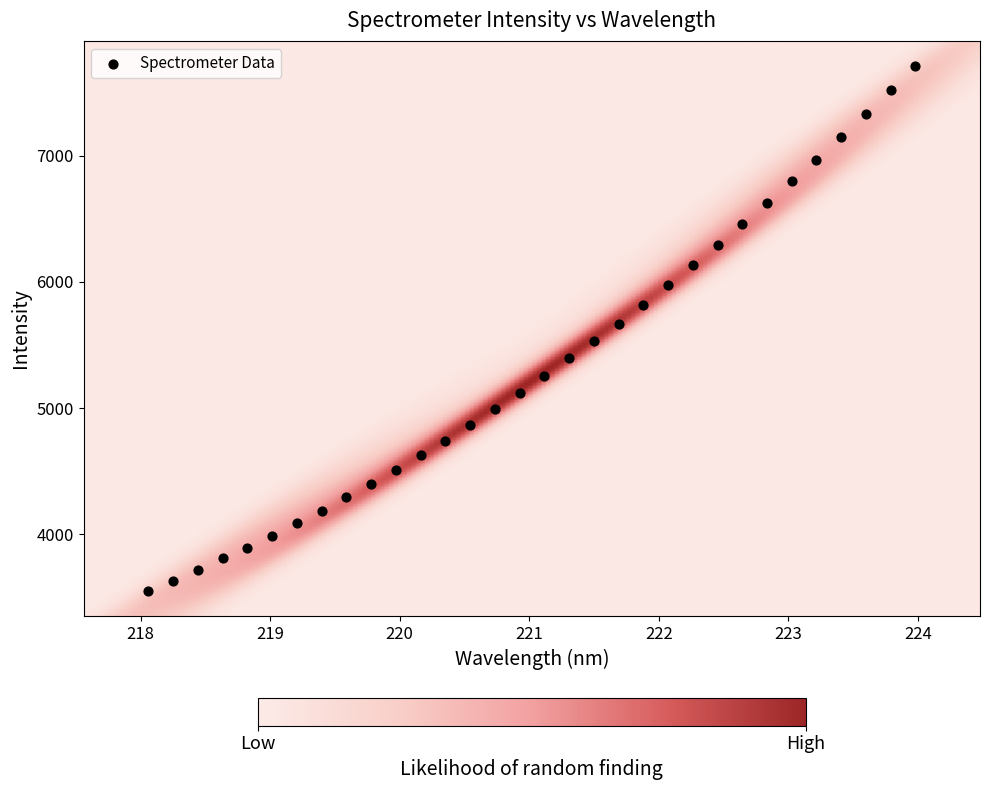

What is the range of Y values (max minus min)?

4162.0